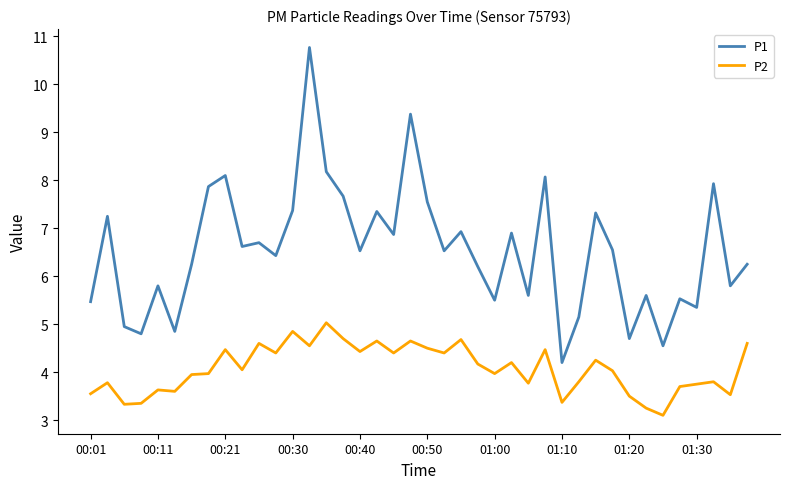

What is the maximum value shown in the chart?

10.8